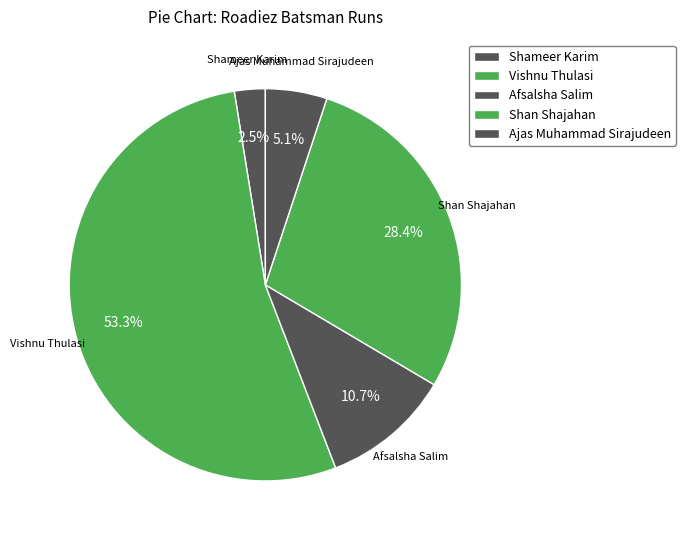

What is the majority slice?

Vishnu Thulasi